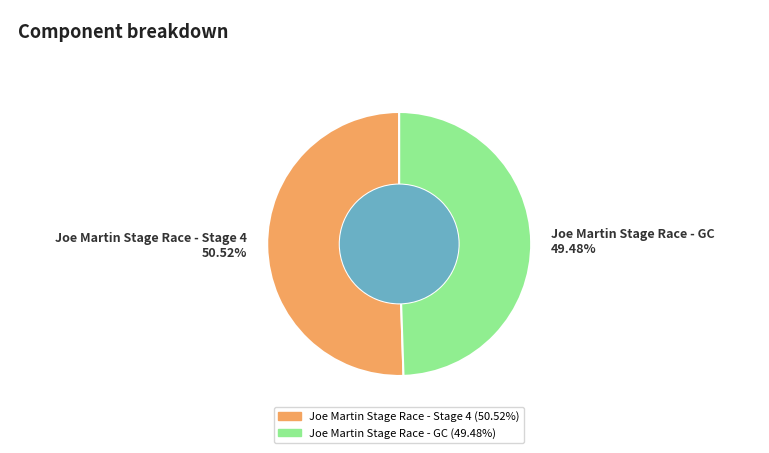

What percentage is the Joe Martin Stage Race - GC slice, to the nearest percent?

49%